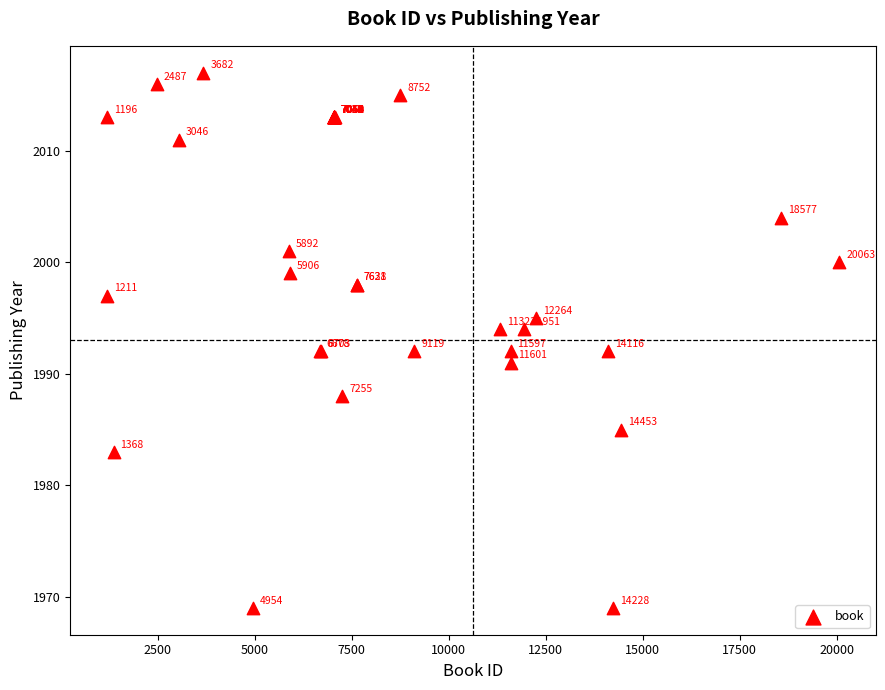

What Y value in the scatter plot is closest to 1993?

1992